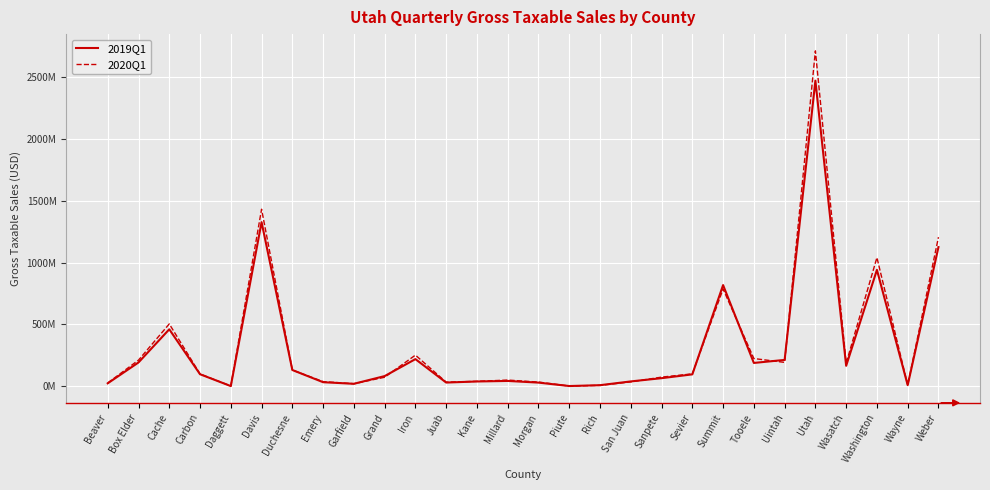

Between Morgan and Carbon, which is larger?

Carbon